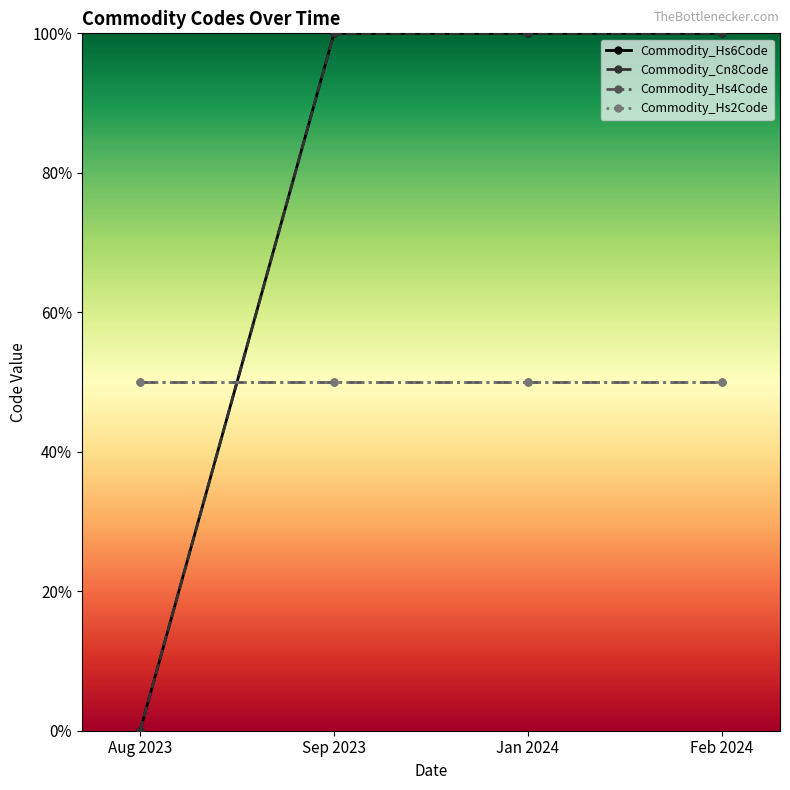

Reading left to right, extract all data points from this chart.

Commodity_Hs6Code: 0.0	1.0	1.0	1.0
Commodity_Cn8Code: 0.0	1.0	1.0	1.0
Commodity_Hs4Code: 0.5	0.5	0.5	0.5
Commodity_Hs2Code: 0.5	0.5	0.5	0.5